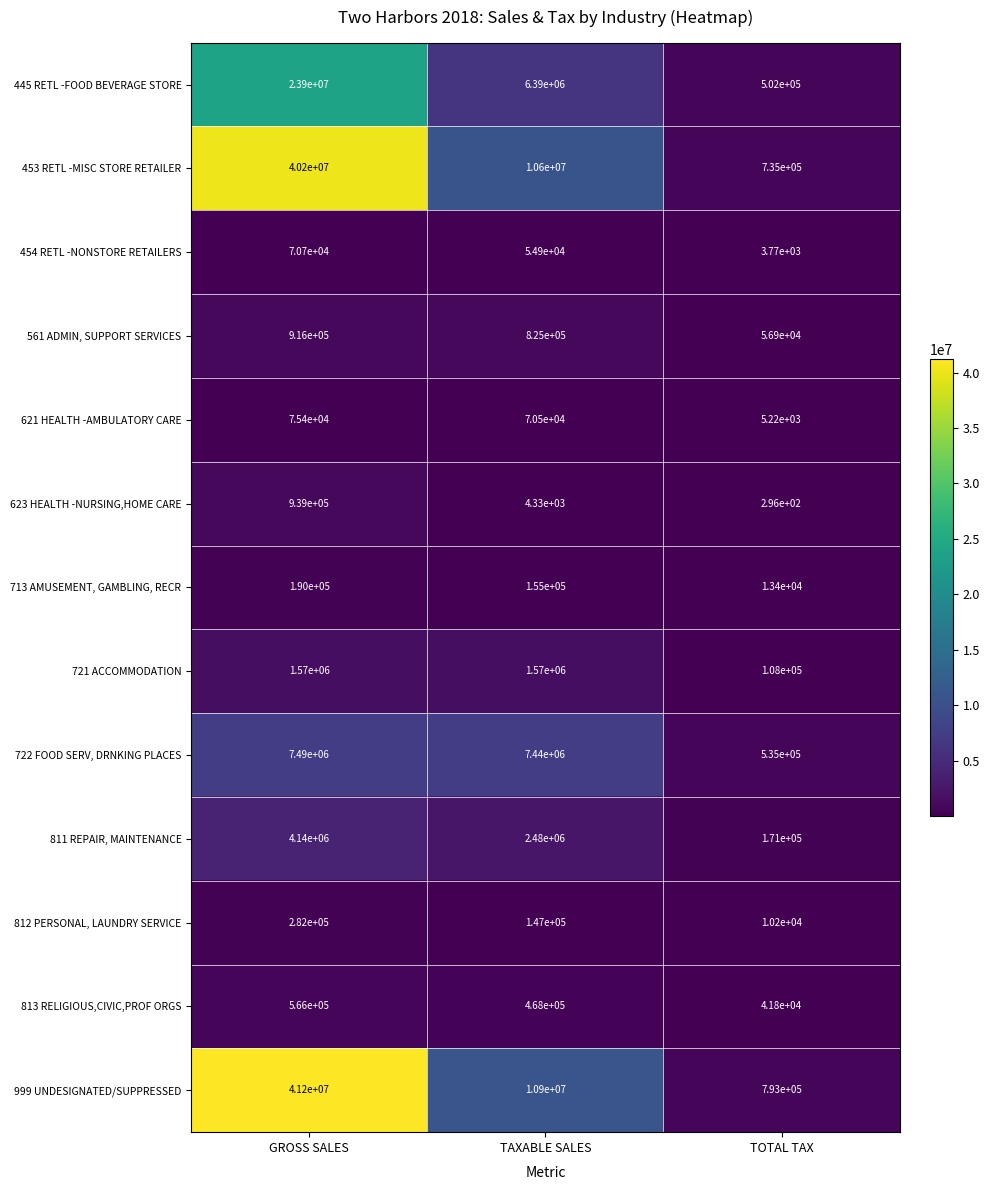

What is the spread (max minus min) of values at TOTAL TAX?

792704